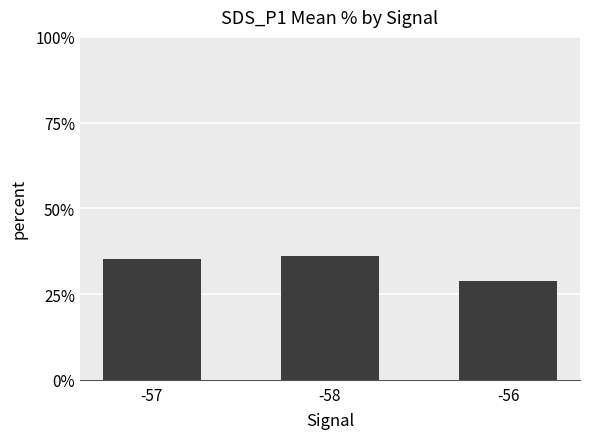

True or false: the data shows 36.1 at -58.

True